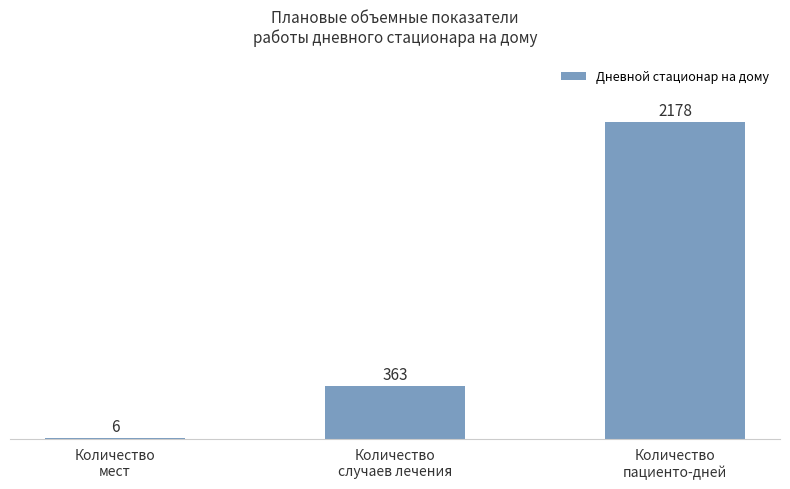

What is the maximum value shown in the chart?

2178